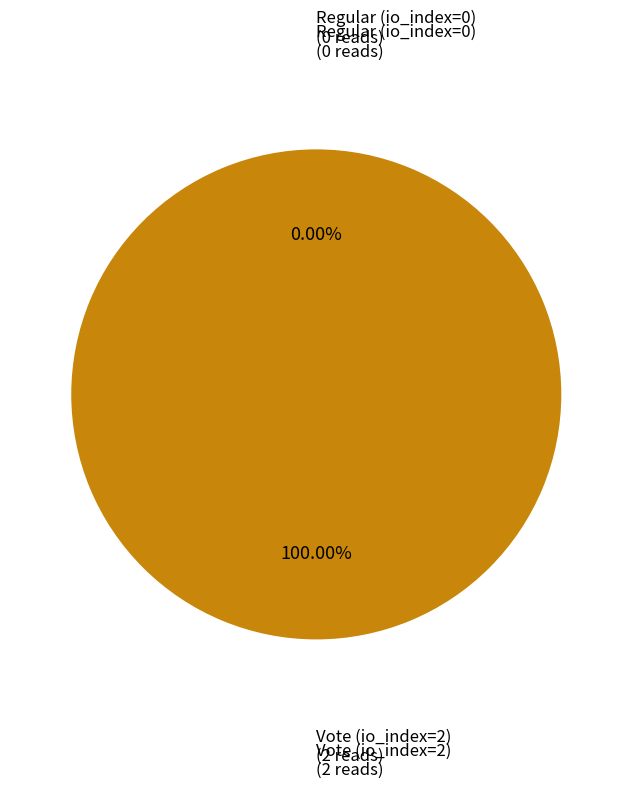

To the nearest percent, what is the combined percentage of Vote (io_index=2) and Regular (io_index=0)?

100%